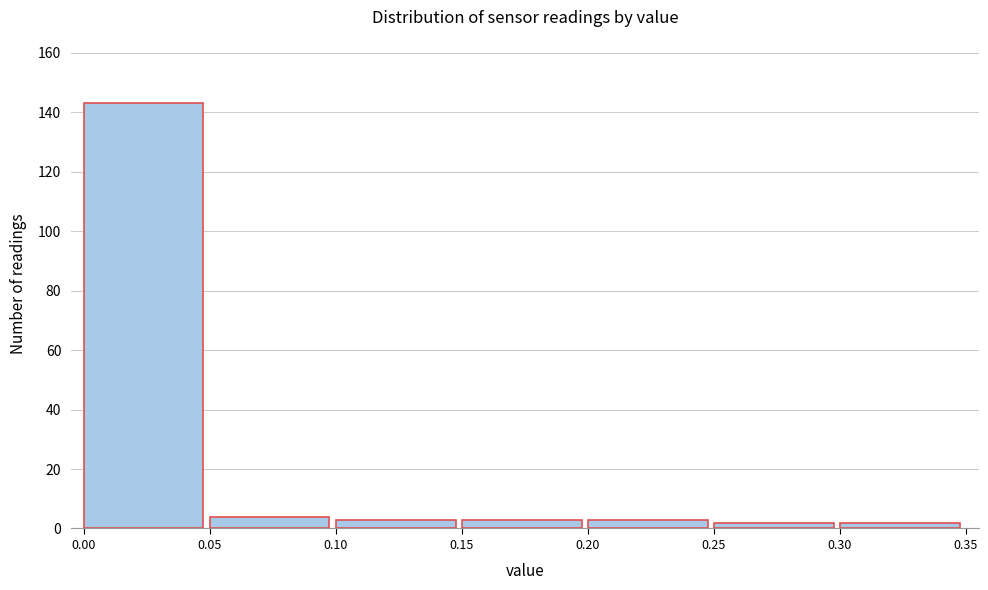

Reading left to right, list every bar in this chart as the range it spans on the x-axis followed by its height. The values are not printed on the chart, so give them approximately, as read against the axis.

0.00 to 0.05: 144
0.05 to 0.10: 4
0.10 to 0.15: 4
0.15 to 0.20: 4
0.20 to 0.25: 4
0.25 to 0.30: 2
0.30 to 0.35: 2